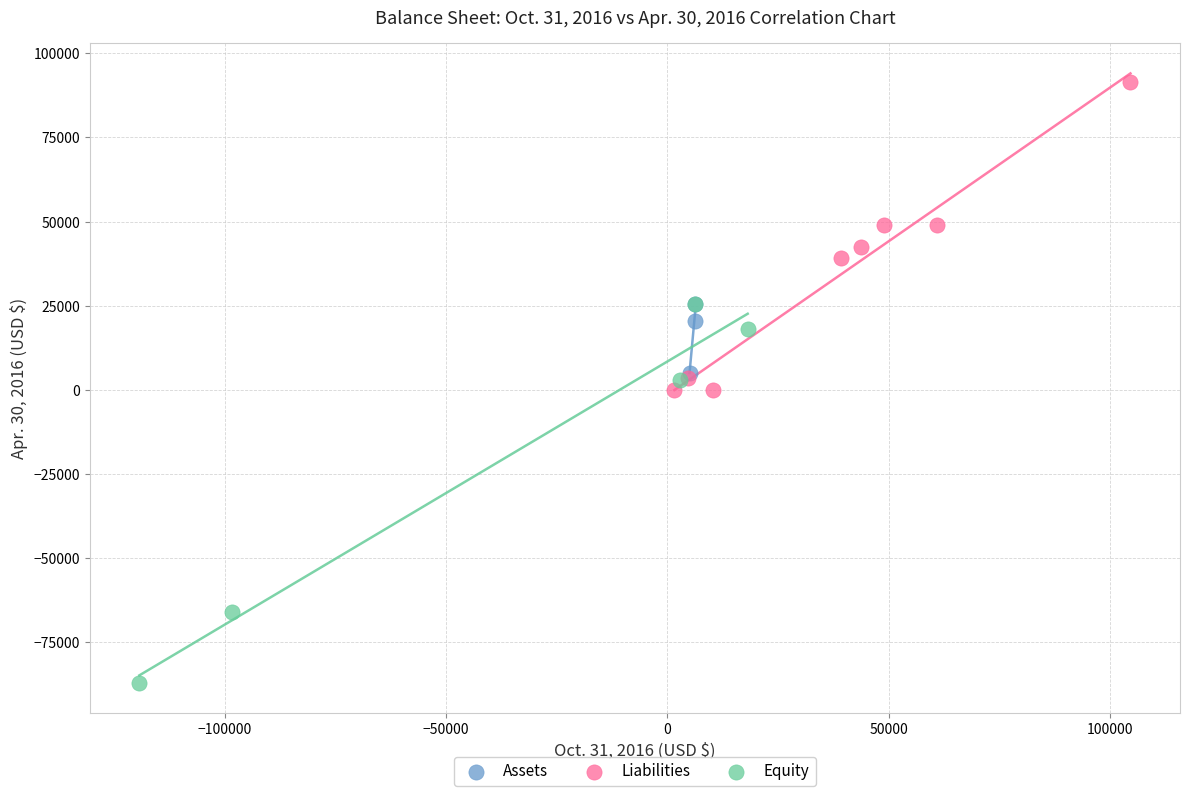

Which series reaches the minimum Y coordinate?

Equity